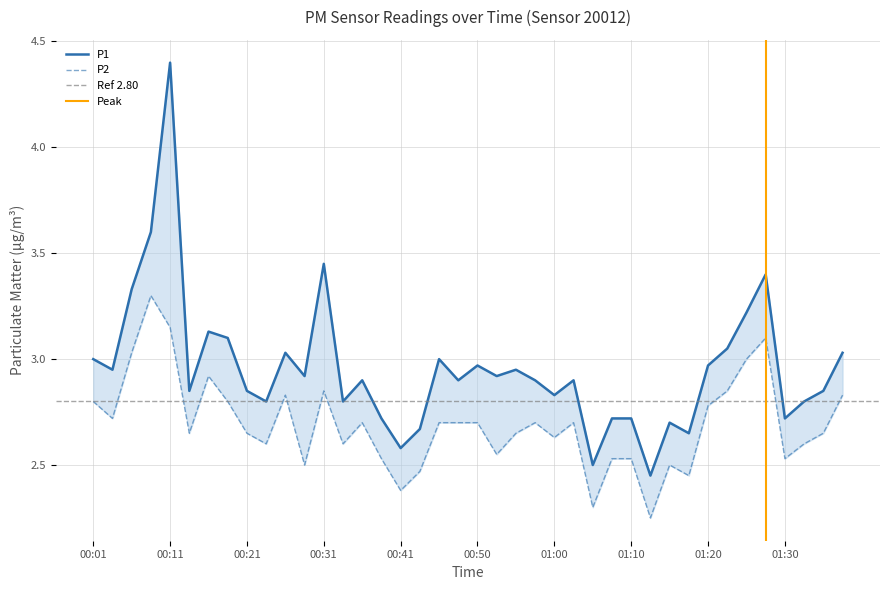

Reading right to left, what are all the values shown in this chart?

P1: 3.0	2.9	2.8	2.7	3.4	3.2	3.0	3.0	2.6	2.7	2.5	2.7	2.7	2.5	2.9	2.8	2.9	3.0	2.9	3.0	2.9	3.0	2.7	2.6	2.7	2.9	2.8	3.5	2.9	3.0	2.8	2.9	3.1	3.1	2.9	4.4	3.6	3.3	3.0	3.0
P2: 2.8	2.6	2.6	2.5	3.1	3.0	2.9	2.8	2.5	2.5	2.2	2.5	2.5	2.3	2.7	2.6	2.7	2.6	2.5	2.7	2.7	2.7	2.5	2.4	2.5	2.7	2.6	2.9	2.5	2.8	2.6	2.6	2.8	2.9	2.6	3.1	3.3	3.0	2.7	2.8